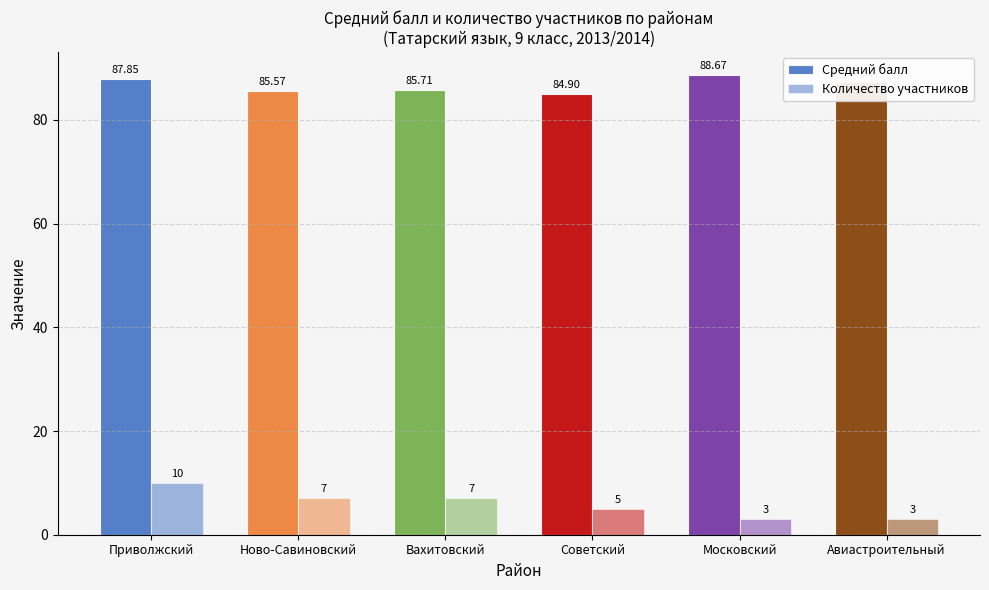

Which series has the largest total across all categories?

Средний балл